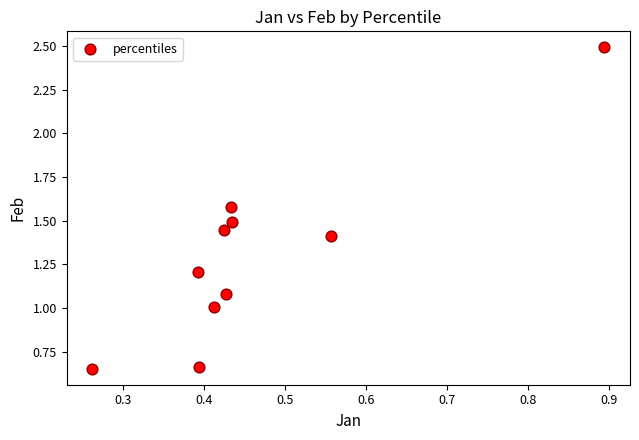

What is the average X value?

0.5